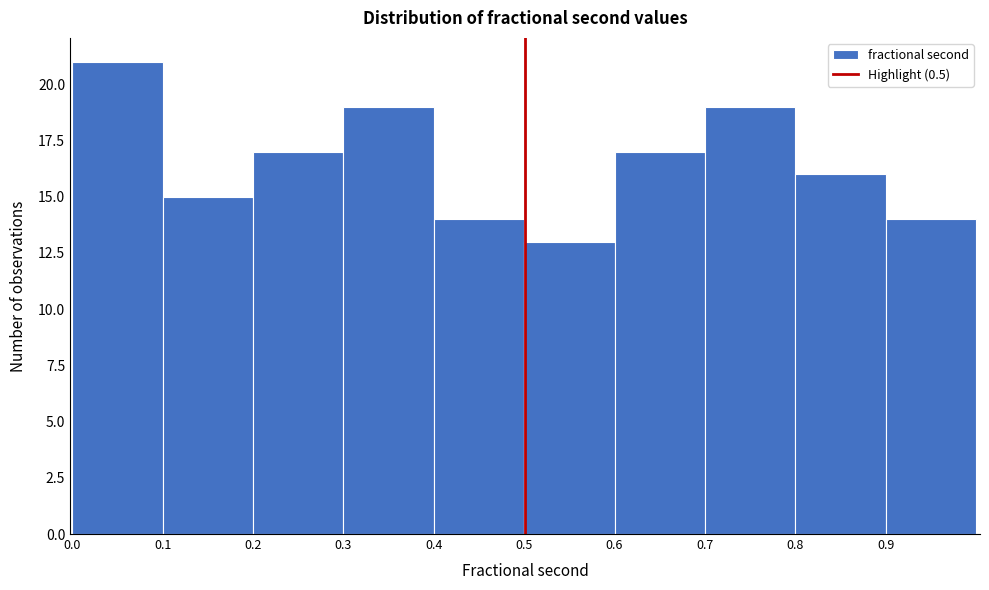

Over which range of the x-axis is the bar tallest?

0.0 to 0.1